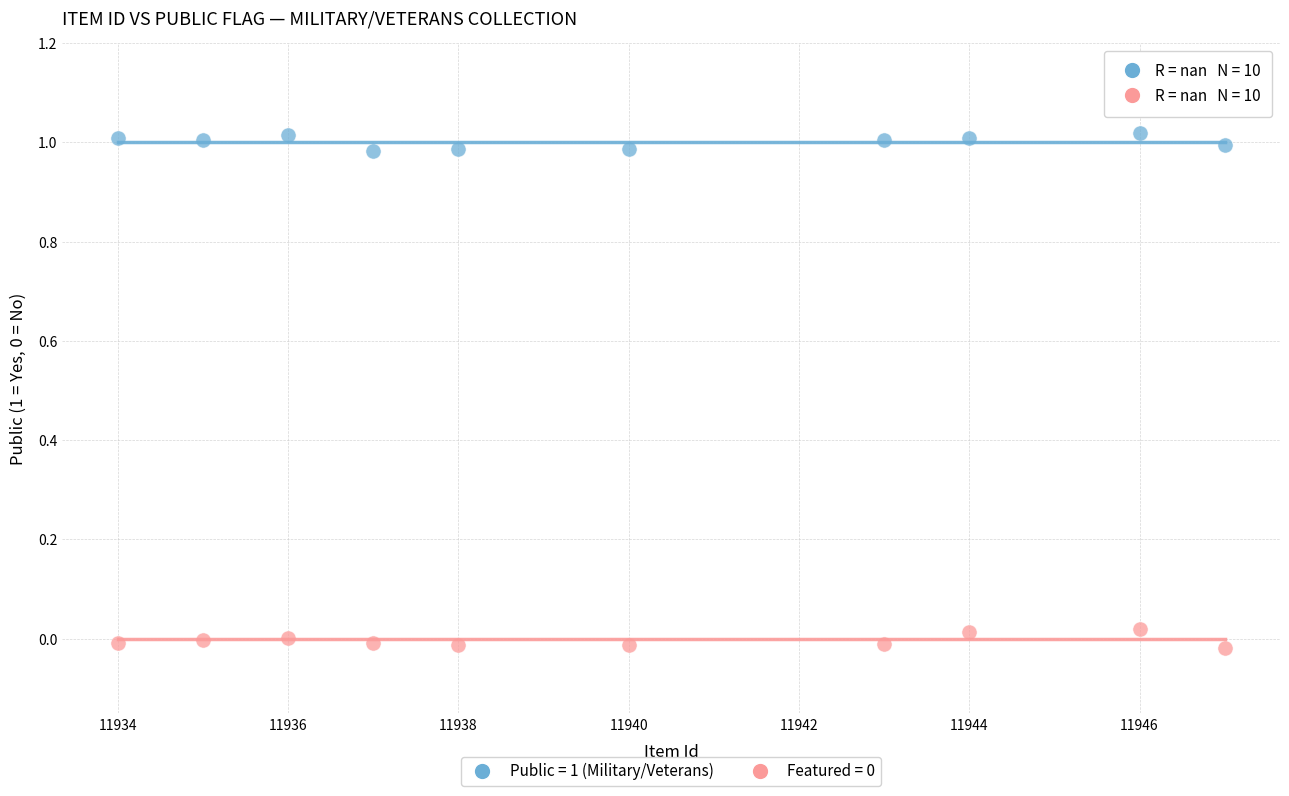

Which series reaches the maximum Y coordinate?

Public = 1 (Military/Veterans)